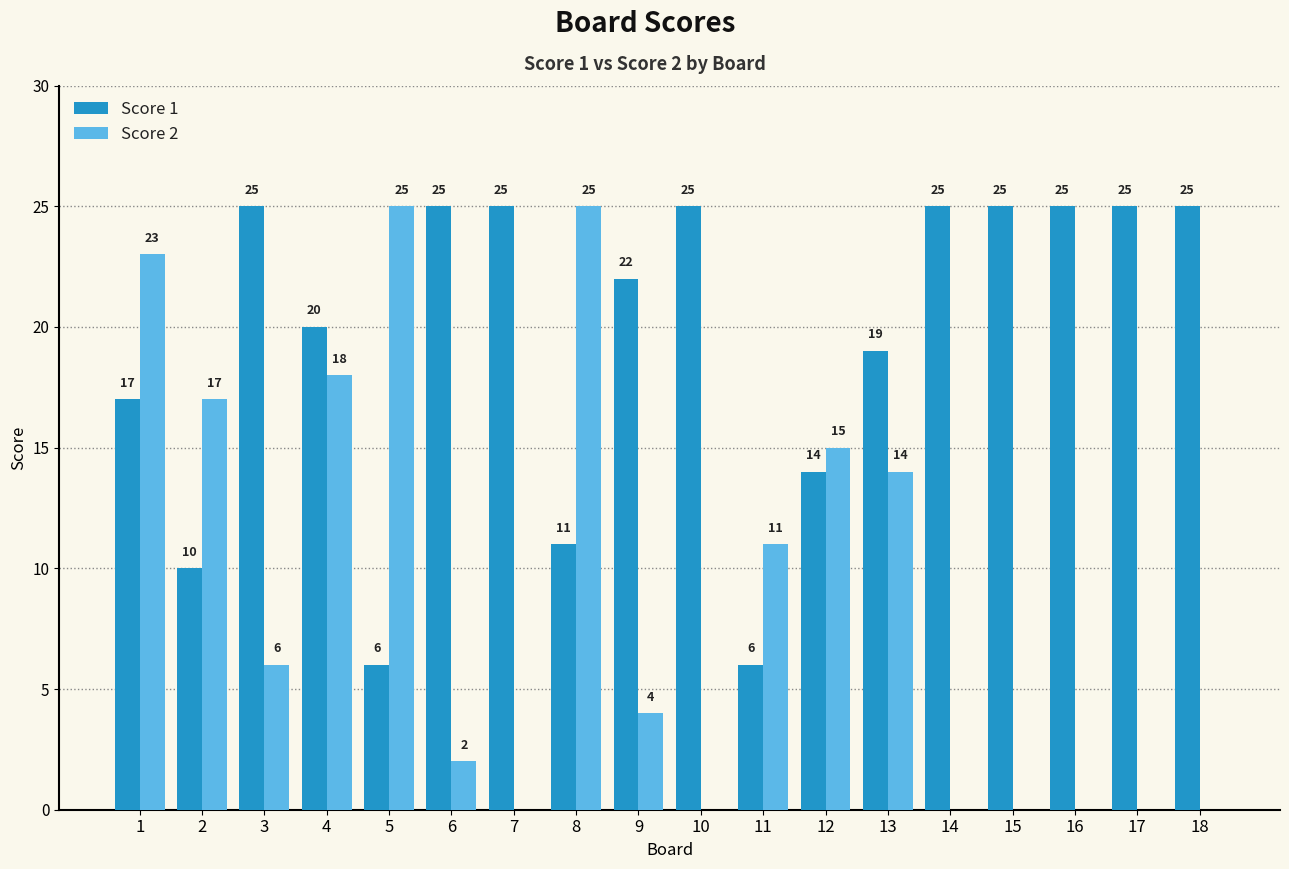

What are all the series names shown in the legend?

Score 1, Score 2